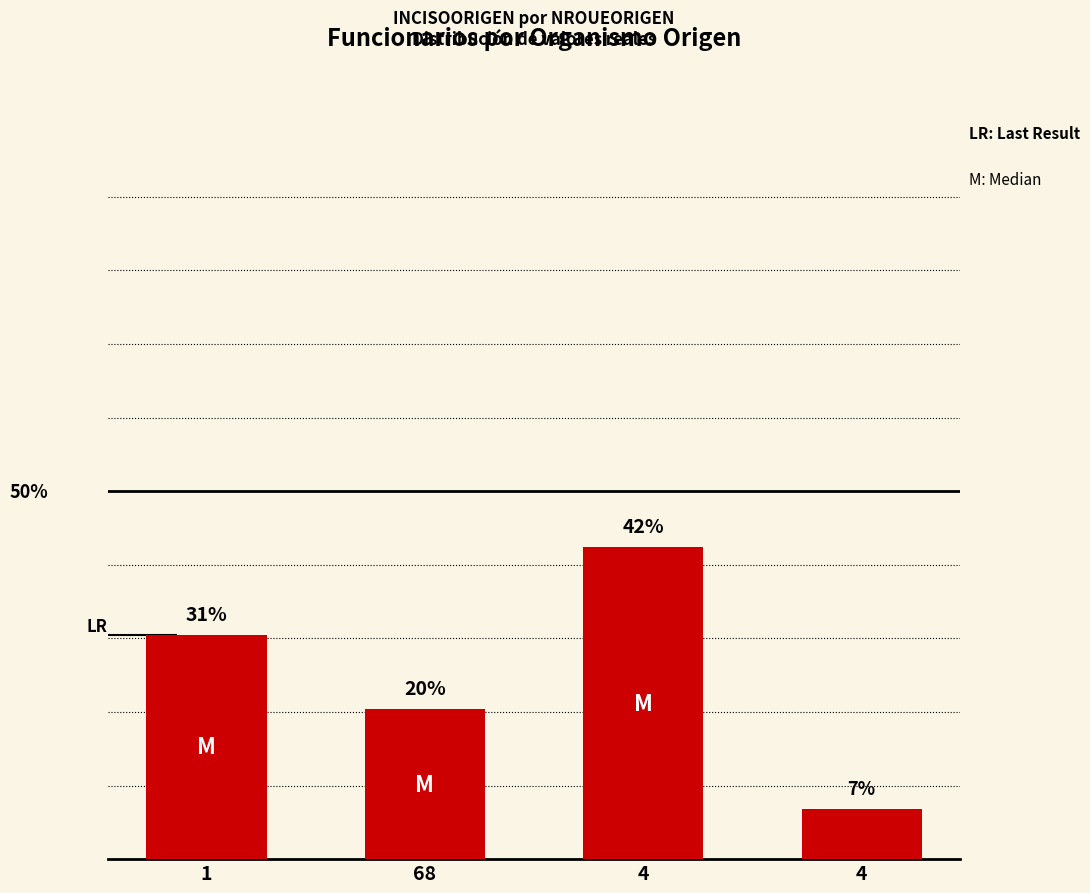

At which label is the value closest to 24?

68